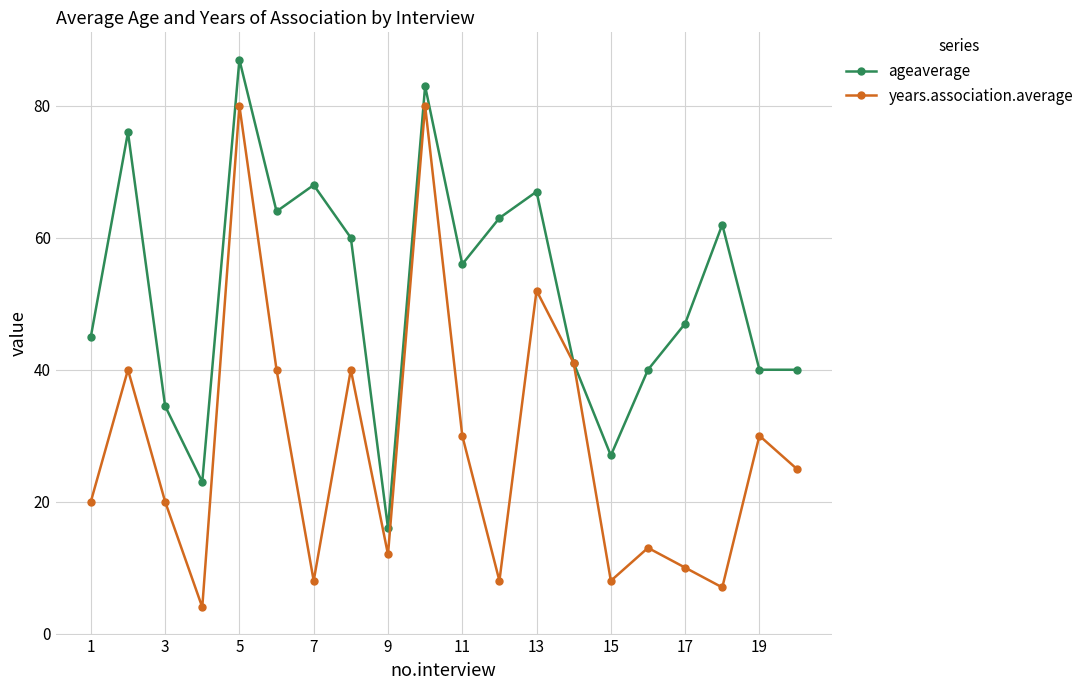

What is the value of the ageaverage point at the 9th from the left?

16.0